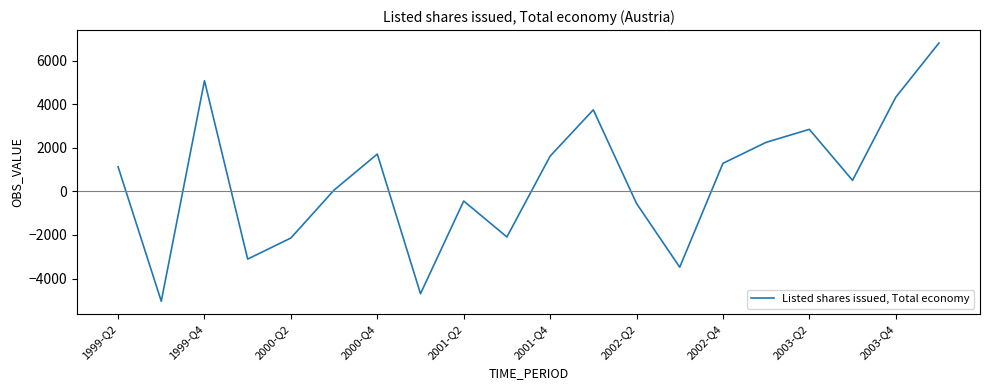

What is the smallest value displayed?

-5041